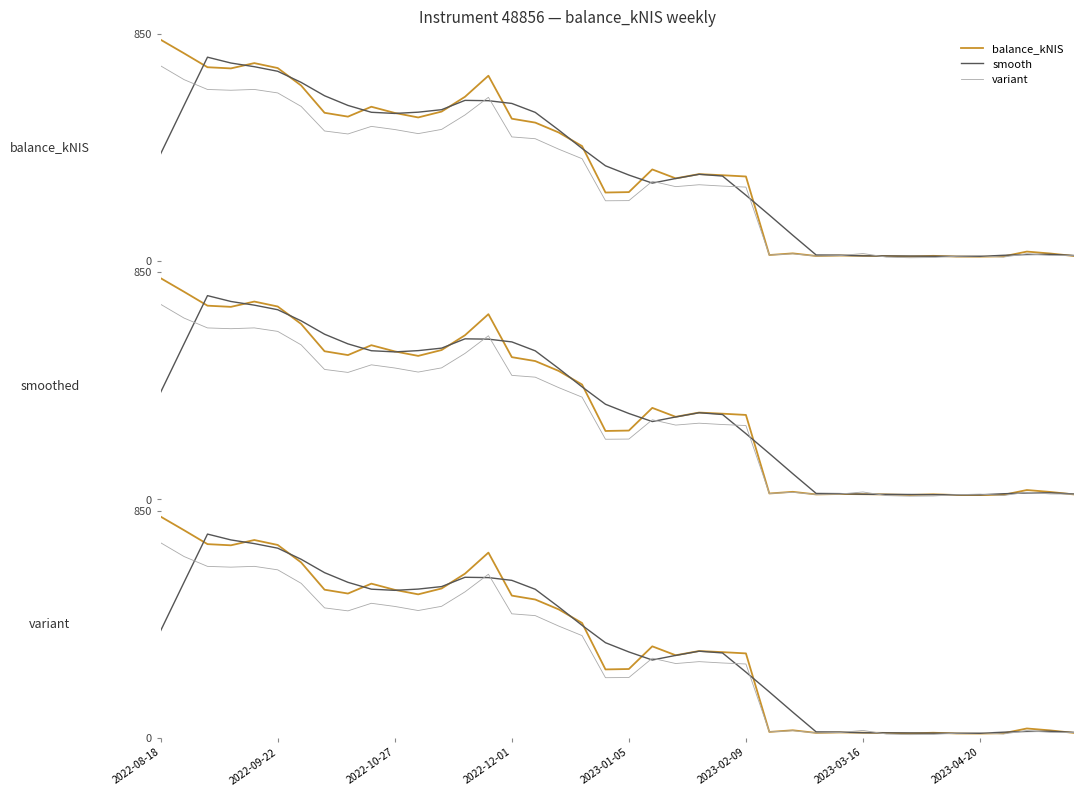

How many intersections are there between smooth and balance_kNIS?

17